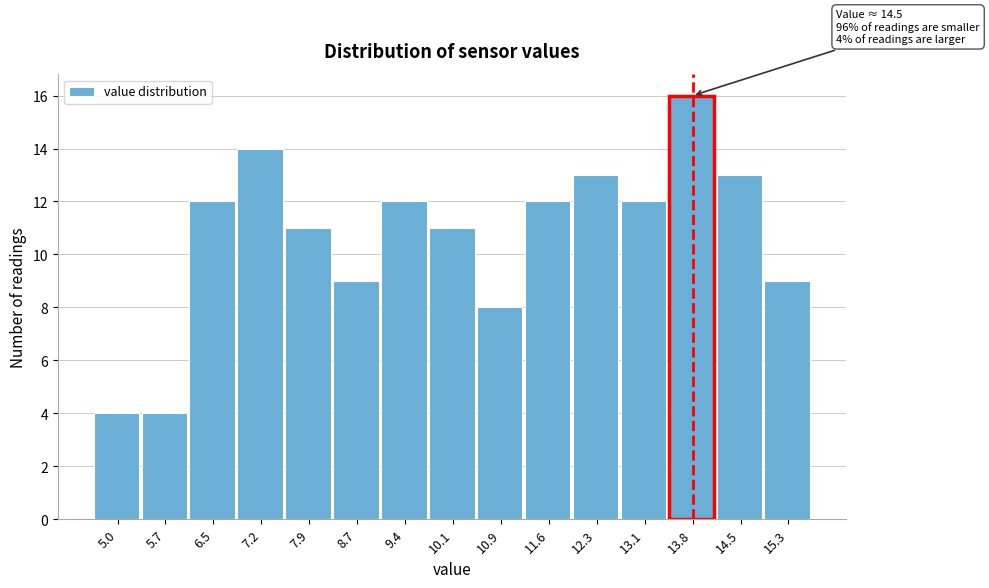

Reading right to left, transcribe all the data shown in this chart.

9	13	16	12	13	12	8	11	12	9	11	14	12	4	4